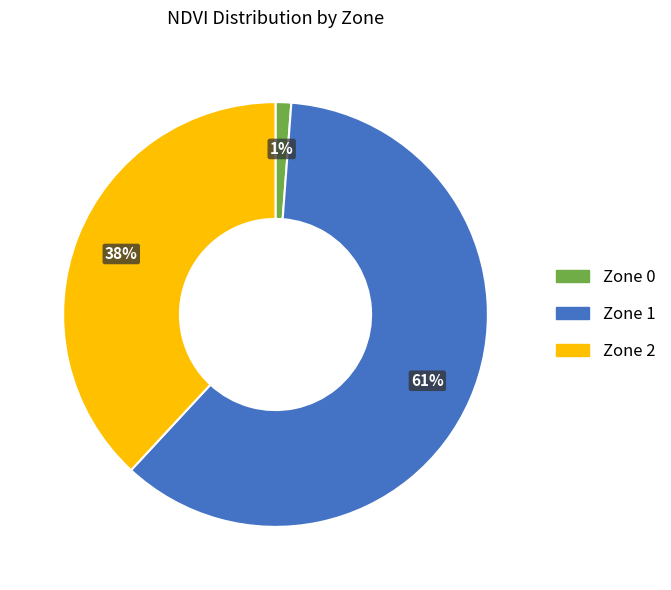

How many slices are in this pie chart?

3